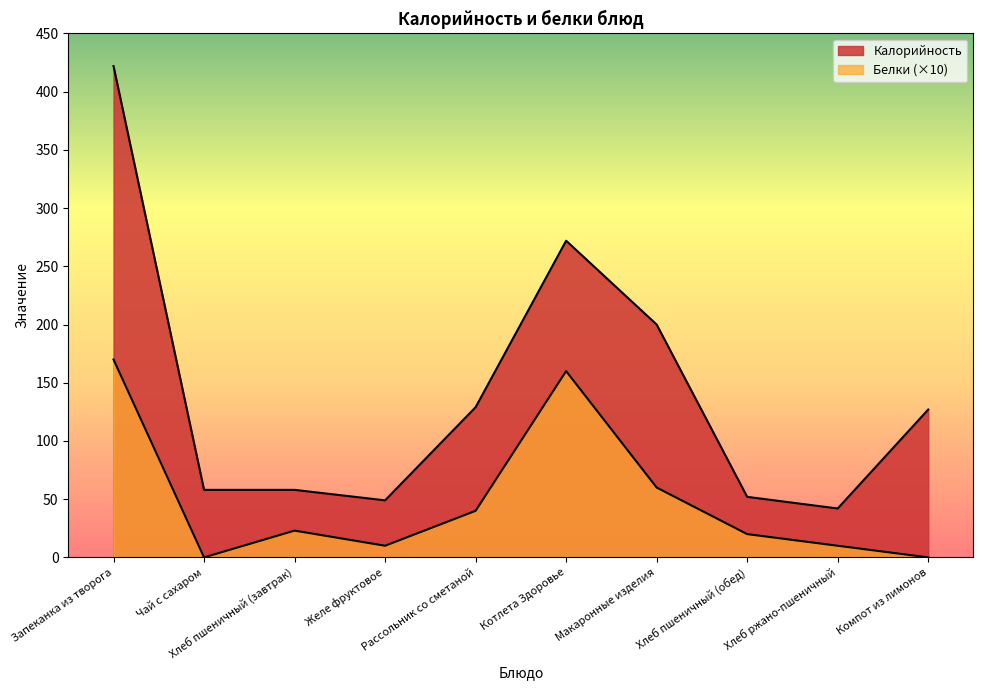

The value of Калорийность at Рассольник со сметаной is 129. True or false?

True